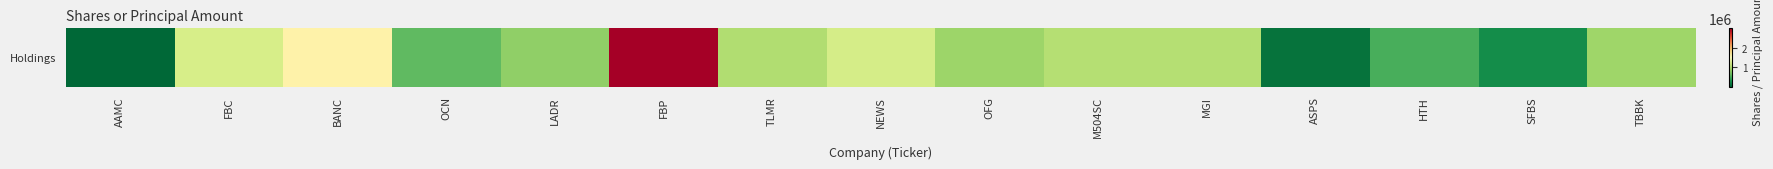

List the labels in order of value, largest first.

FBP, BANC, FBC, NEWS, M504SC, MGI, TLMR, TBBK, OFG, LADR, OCN, HTH, SFBS, ASPS, AAMC